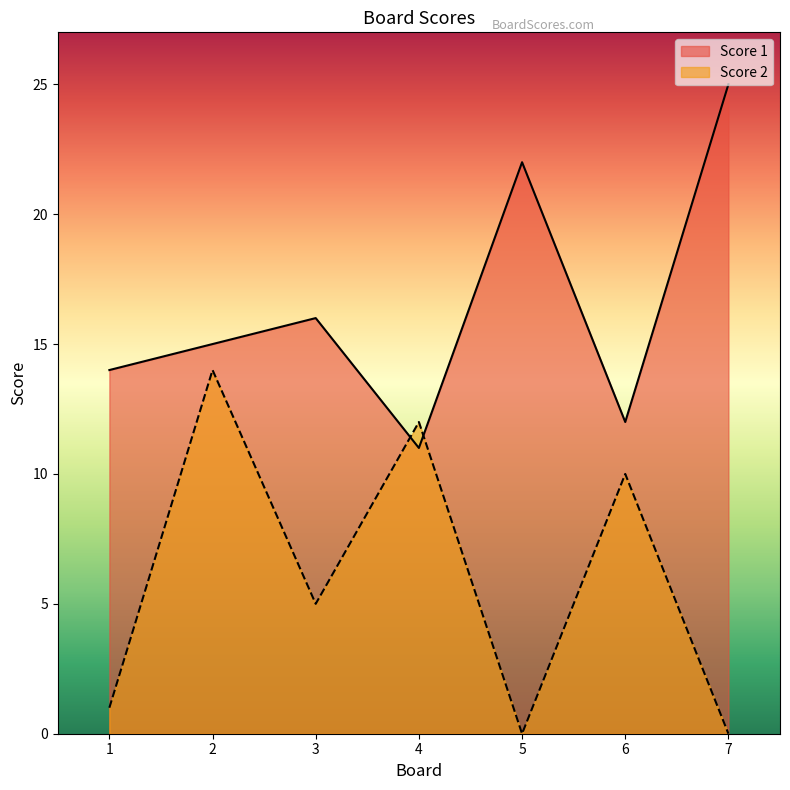

What is the total value across all series at 6?

22